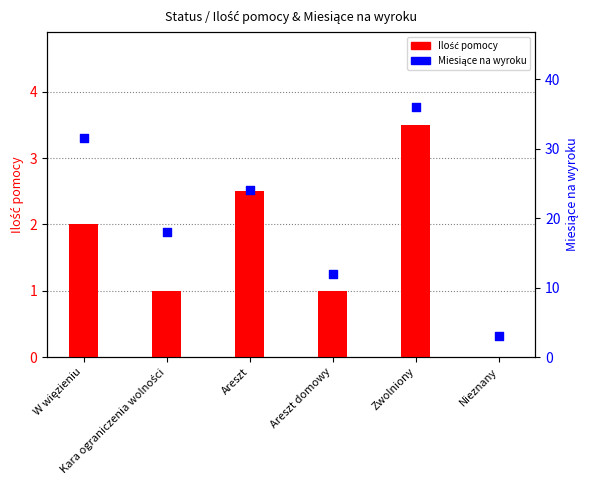

Which series contains the highest Y value?

Miesiące na wyroku